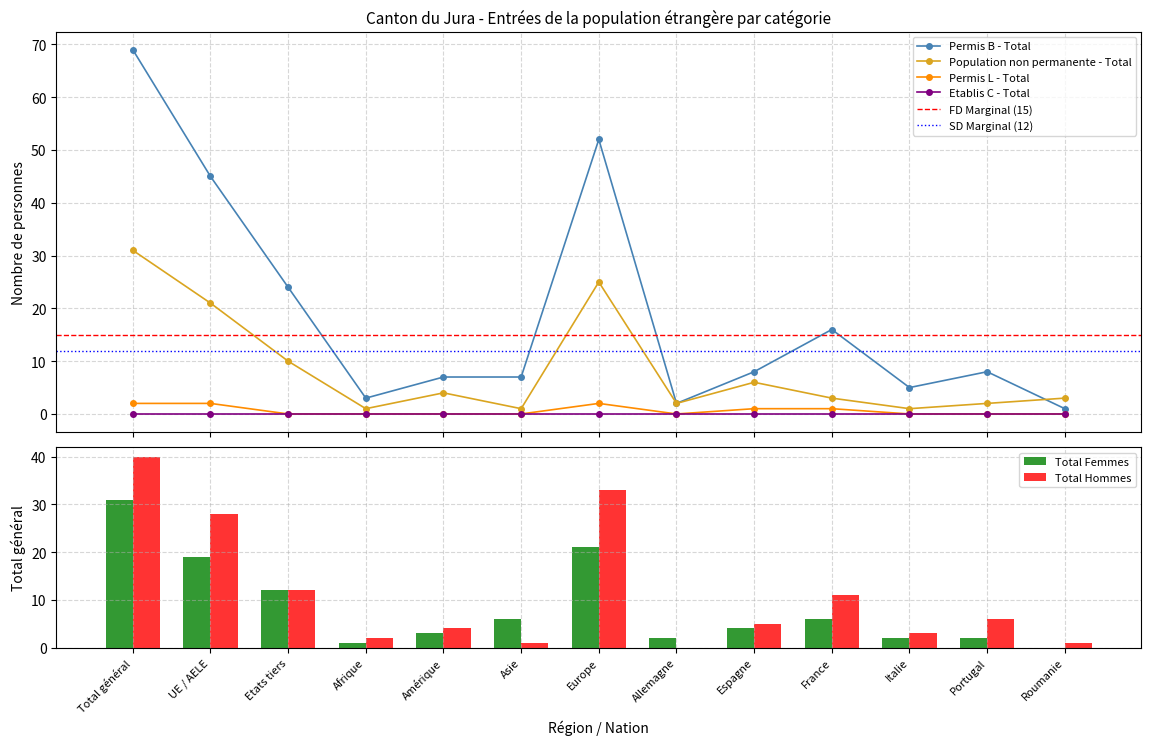

At which label does Total Hommes reach its peak?

Total général